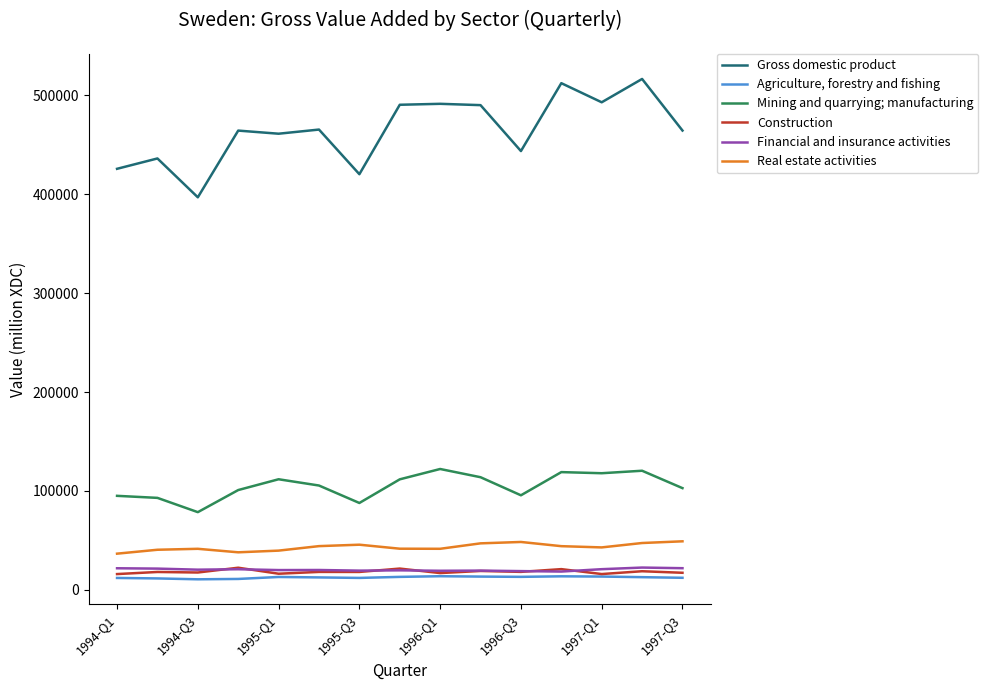

What is the sum of all Real estate activities values?

648648